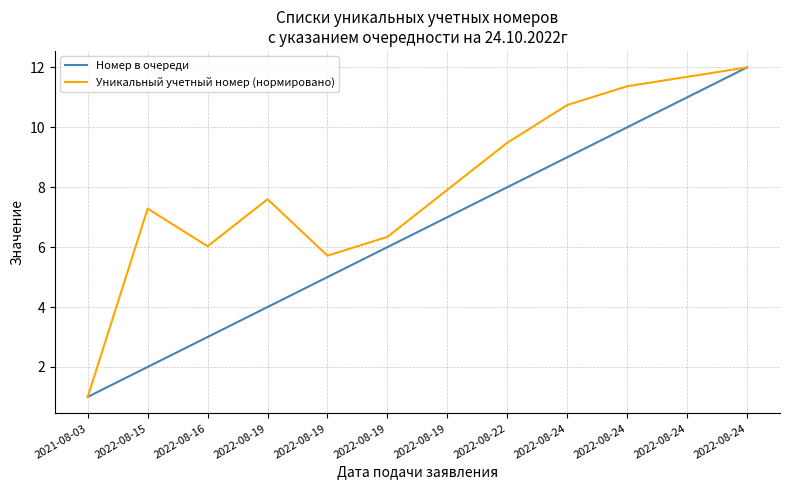

At which label is Уникальный учетный номер (нормировано) closest to 6?

2022-08-16